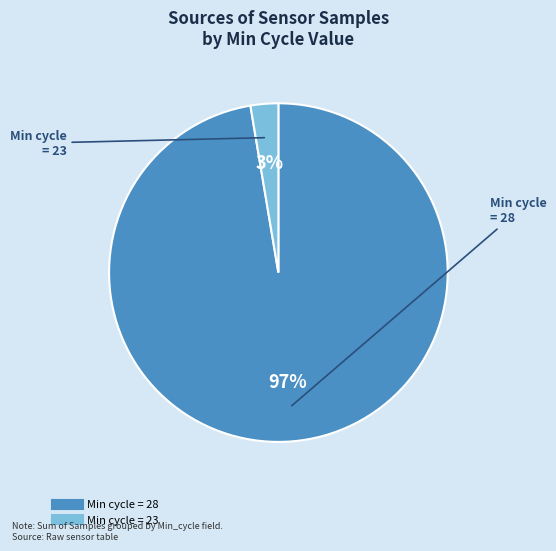

Is there any slice that represents more than half of the pie?

Yes